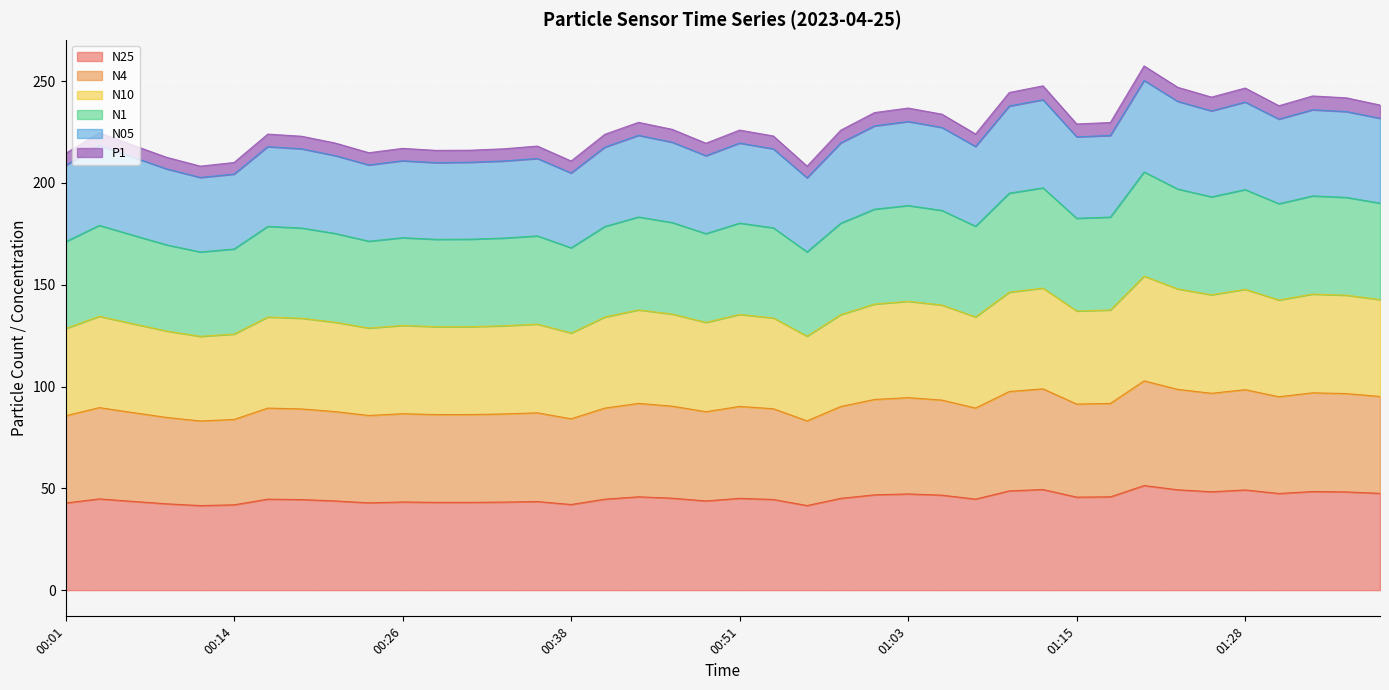

What is the minimum value for N25?

41.5